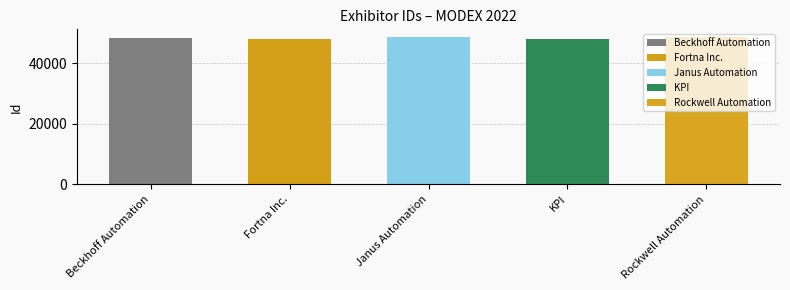

What is the smallest value displayed?

48115